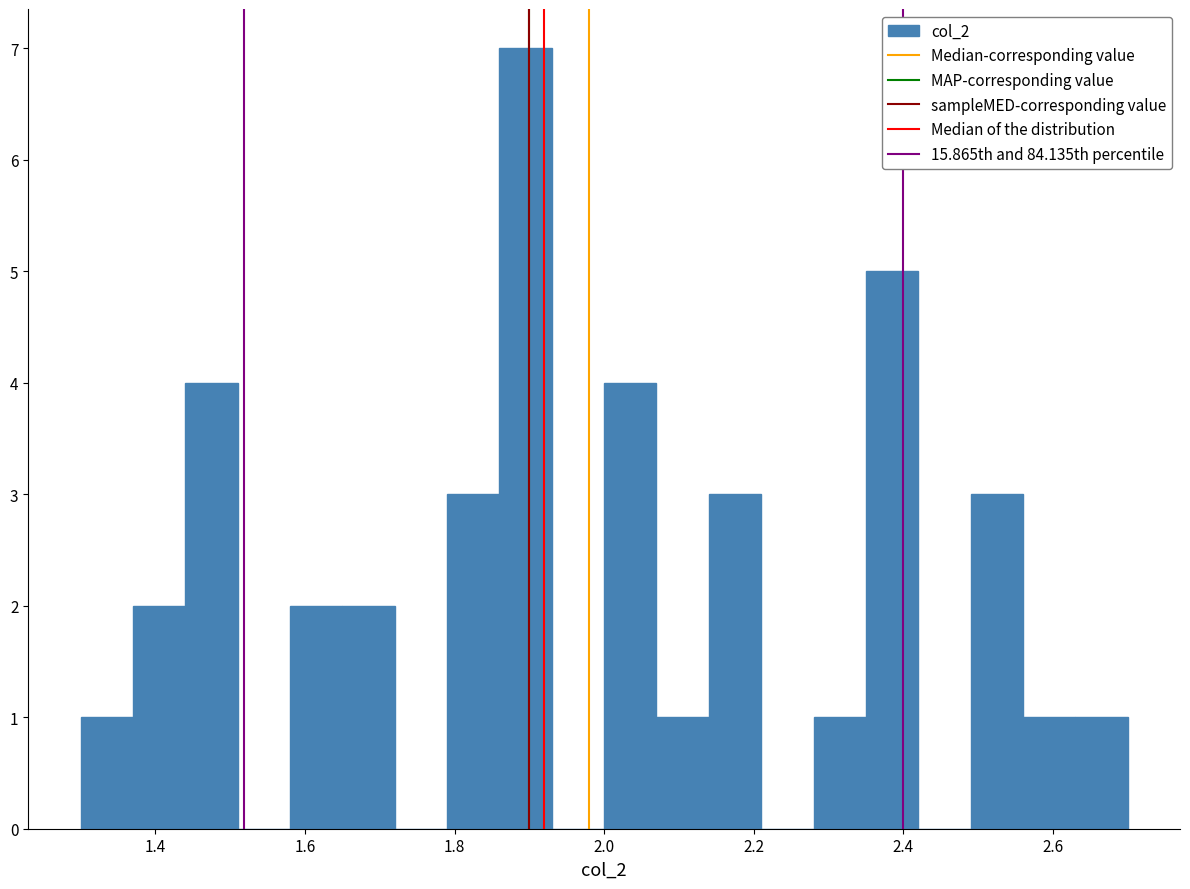

Read against the x-axis, roughly where is the centre of the tallest bar?

1.90